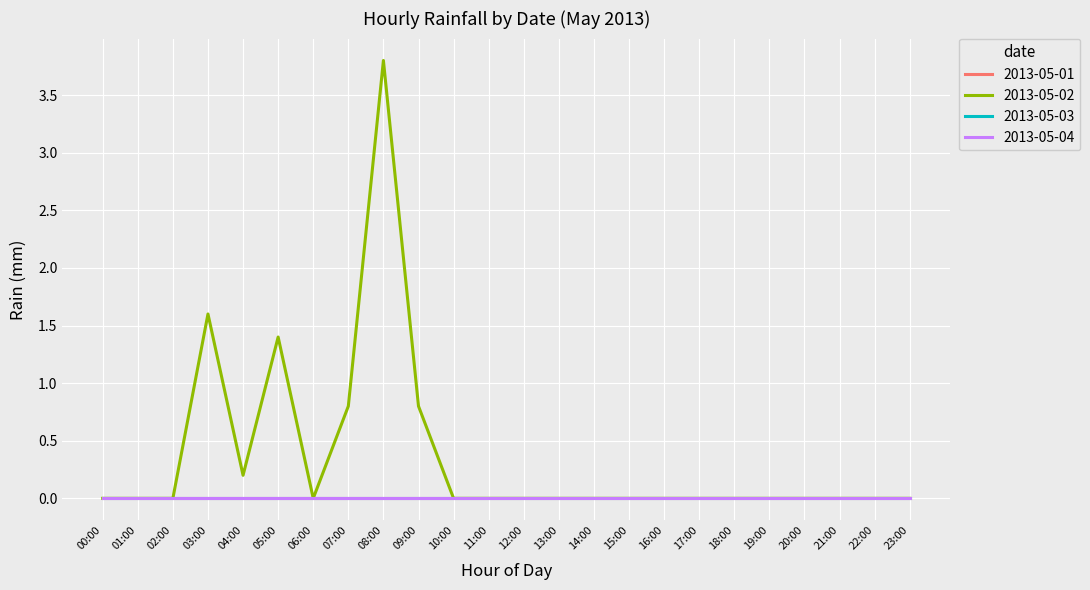

How many lines are shown in the chart?

4